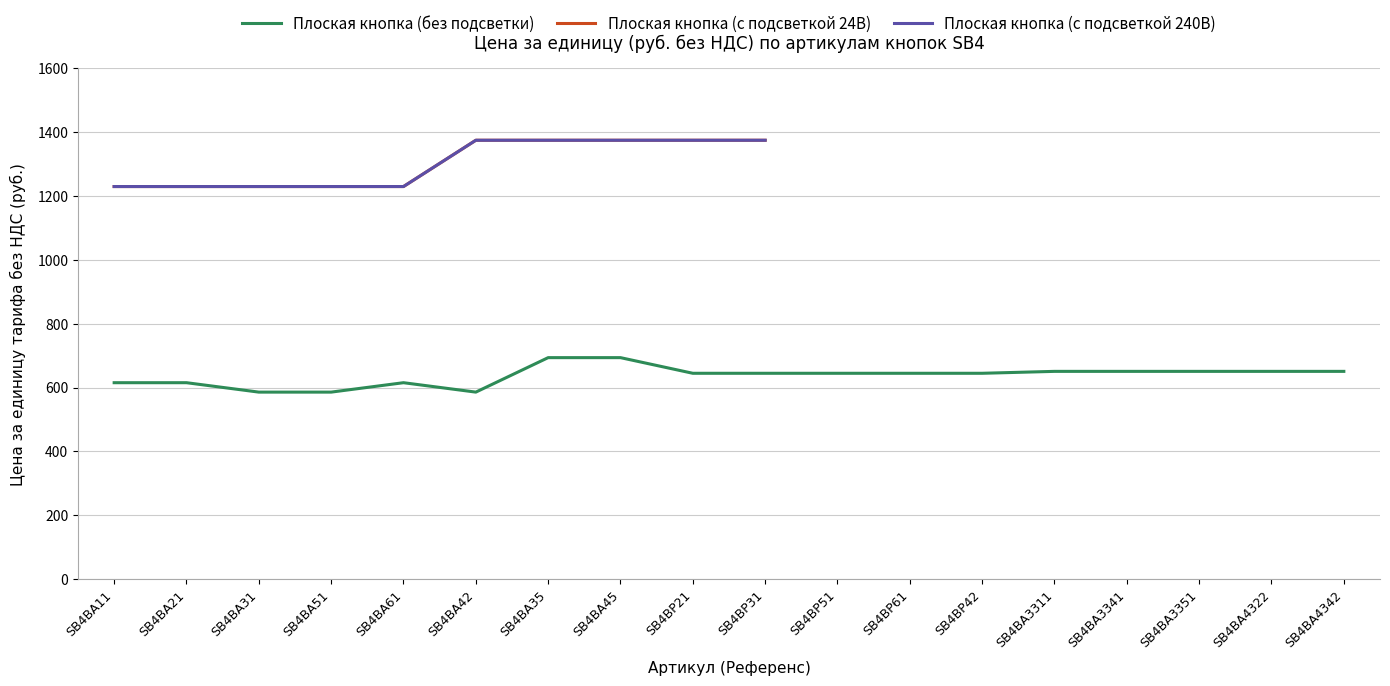

How many intersections are there between Плоская кнопка (с подсветкой 24В) and Плоская кнопка (без подсветки)?

1